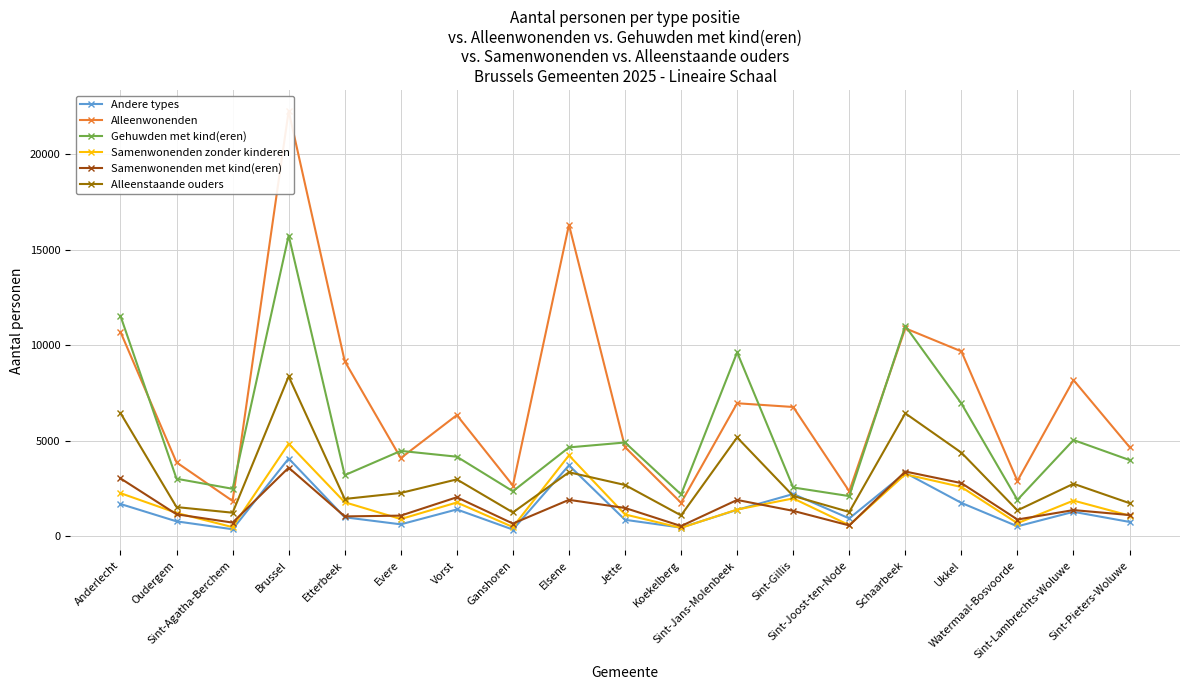

Is this an area chart (filled region under the line)?

No